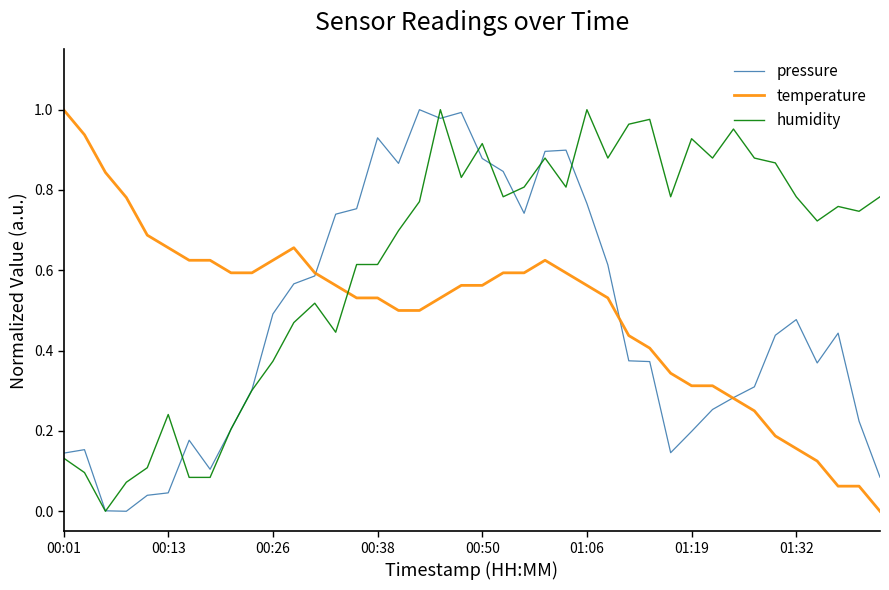

Rank the series by their average value, from highest to lowest.

humidity, temperature, pressure